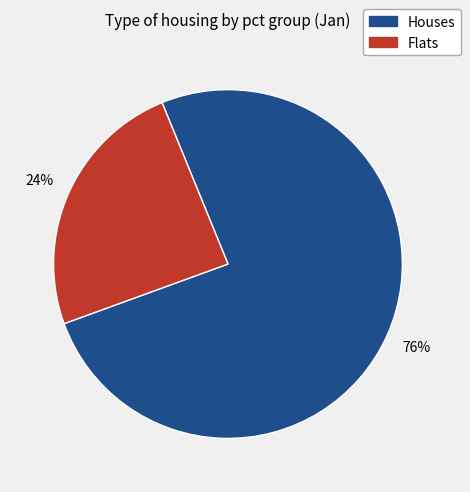

Is there a majority slice in this chart?

Yes